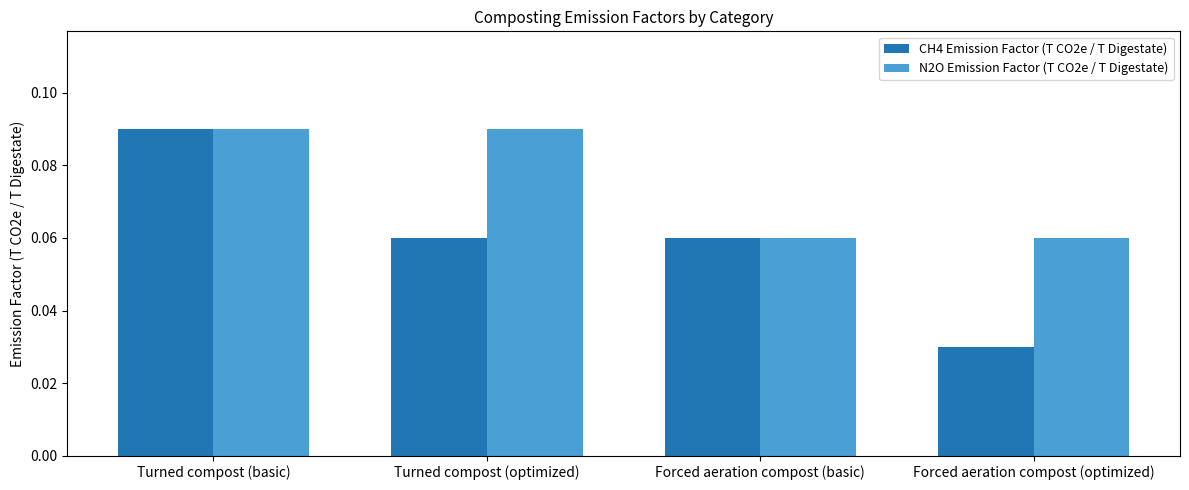

Which series has the largest total across all categories?

N2O Emission Factor (T CO2e / T Digestate)